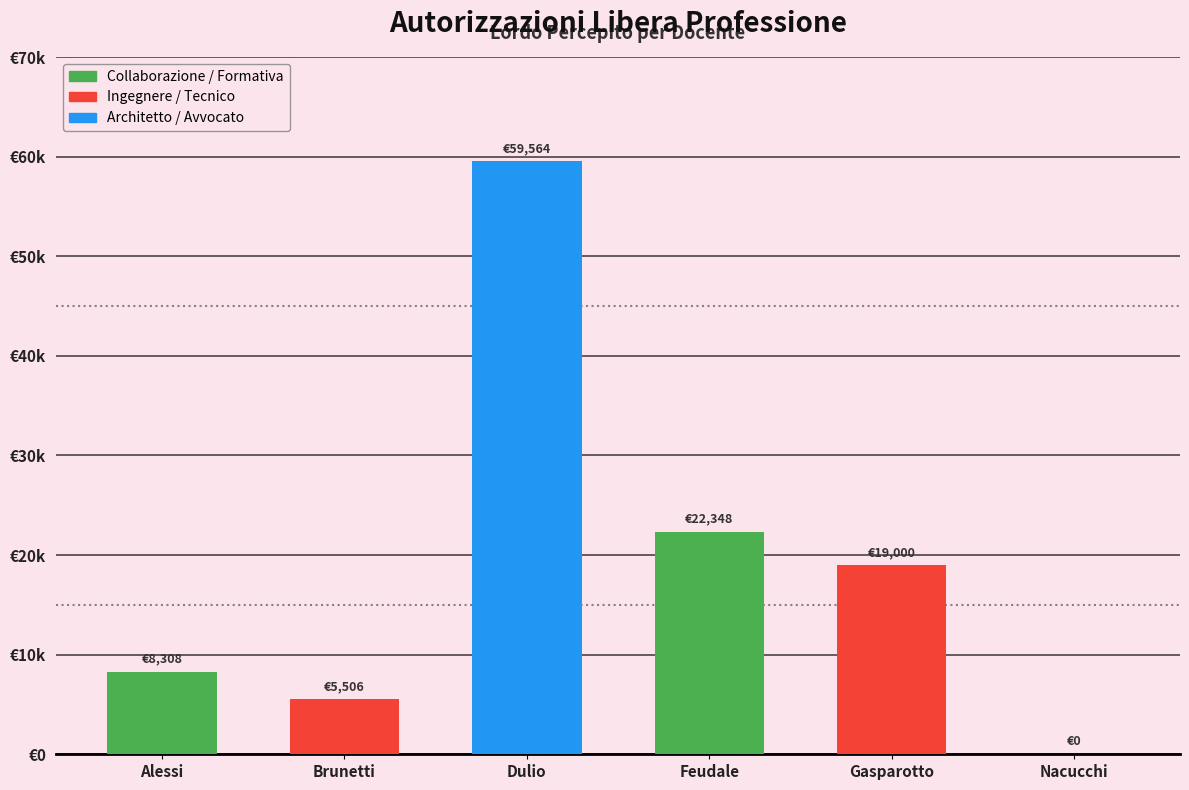

What is the average value?

19120.9